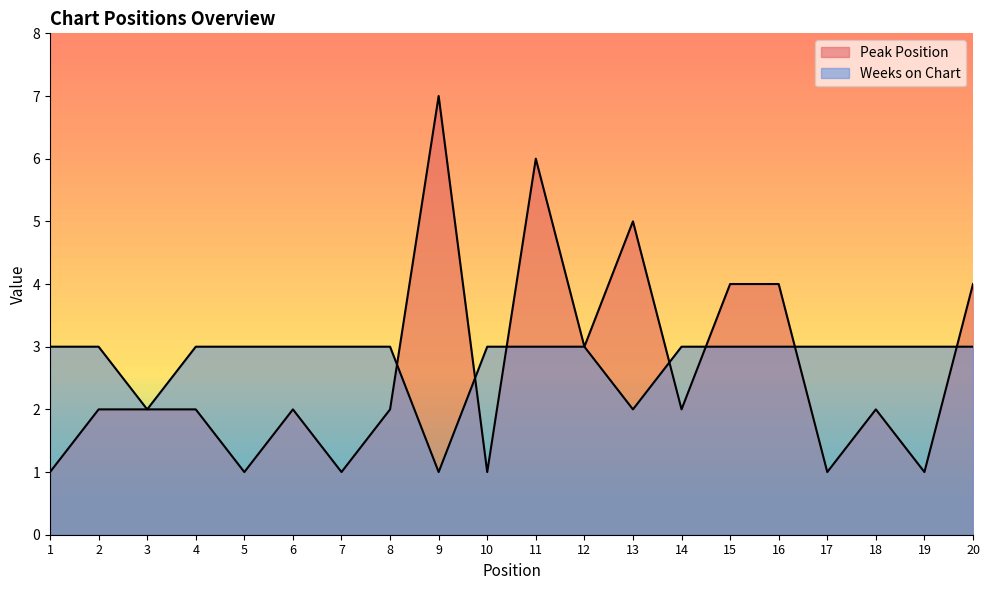

Which series has the widest spread of values?

Peak Position